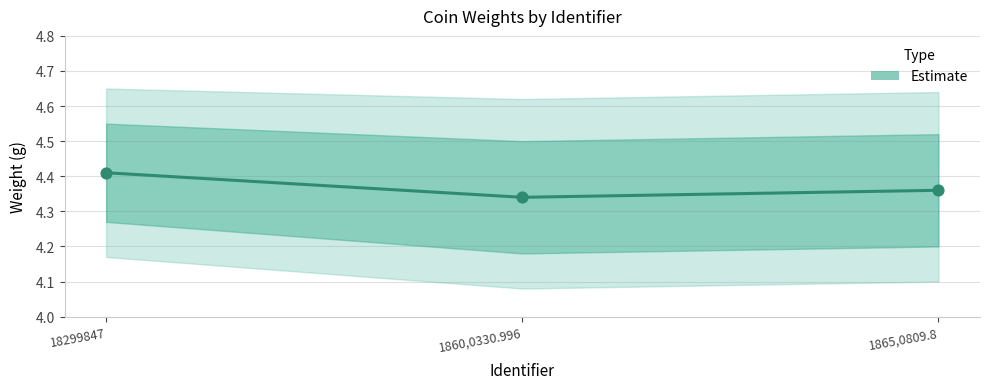

Which has a higher value, 18299847 or 1865,0809.8?

18299847